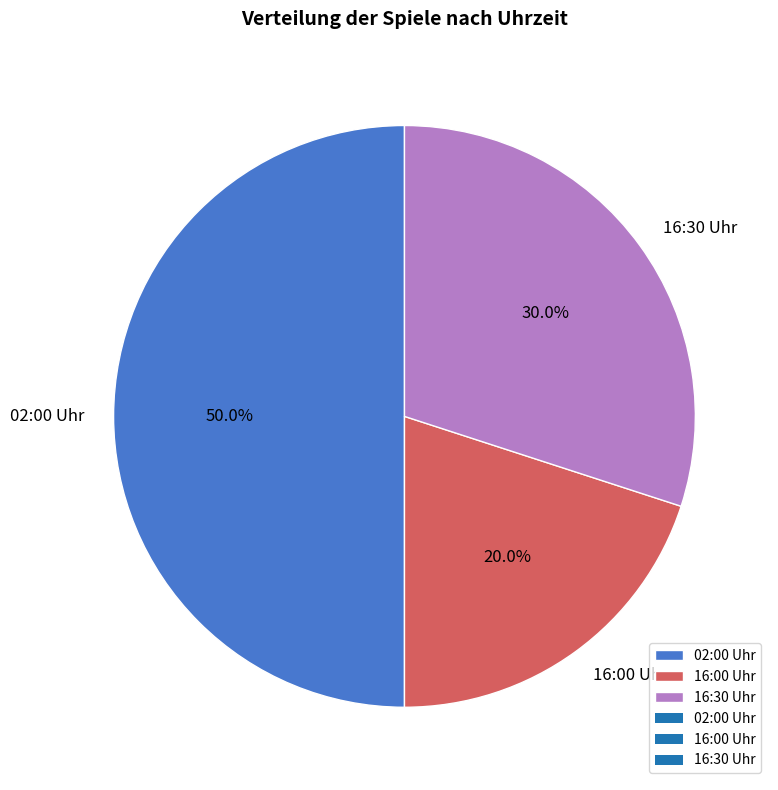

Rank the categories by value from lowest to highest.

16:00 Uhr, 16:30 Uhr, 02:00 Uhr